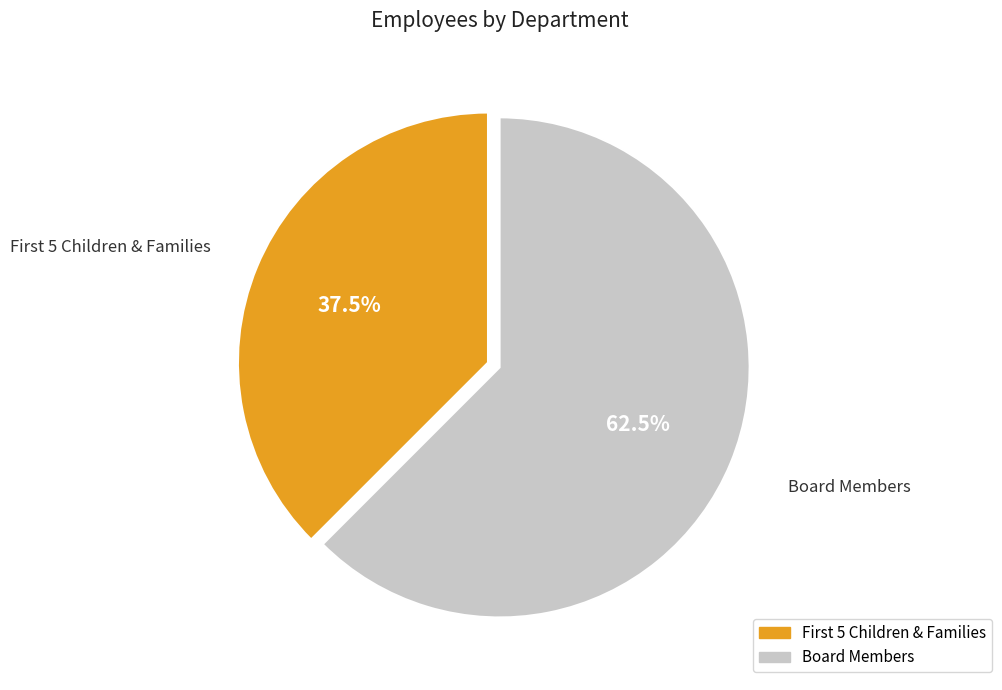

How many segments does this pie chart have?

2